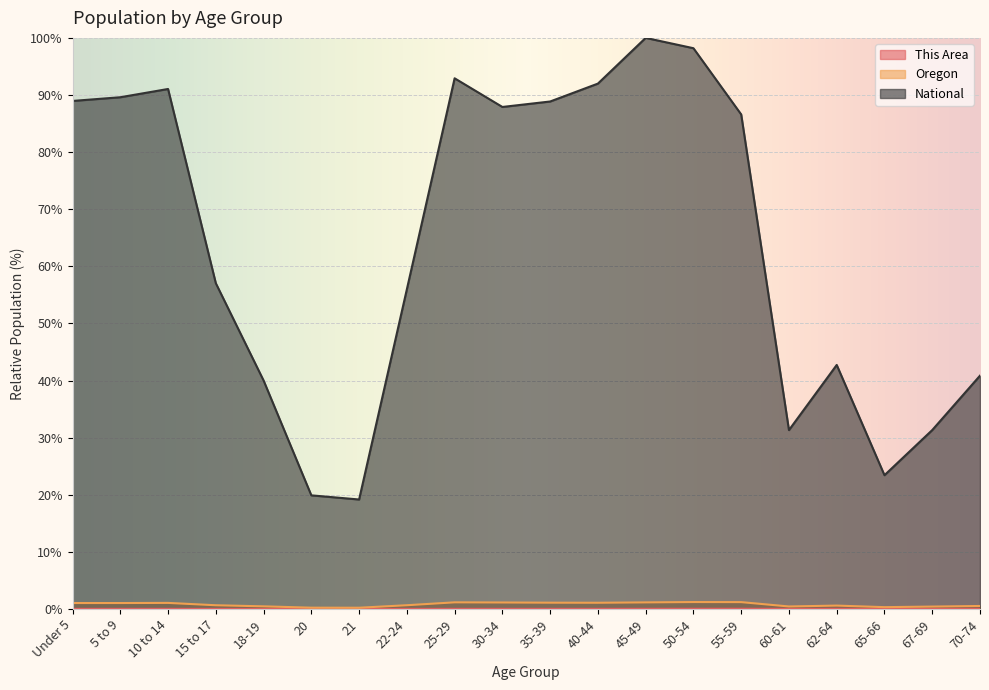

At which category does Oregon reach its first local valley?

5 to 9